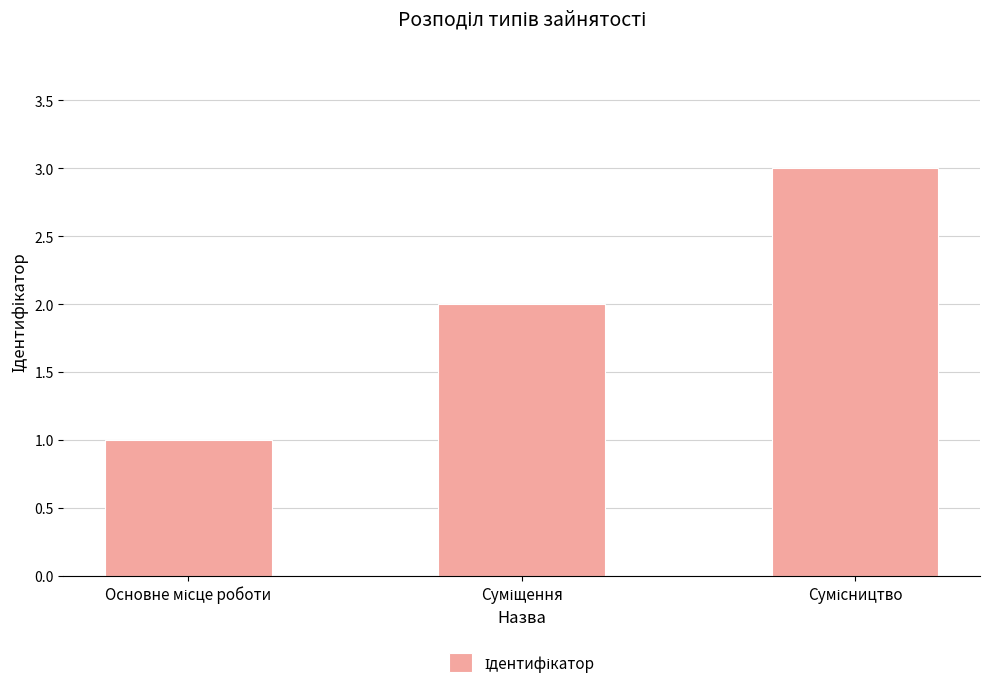

What is the maximum value shown in the chart?

3